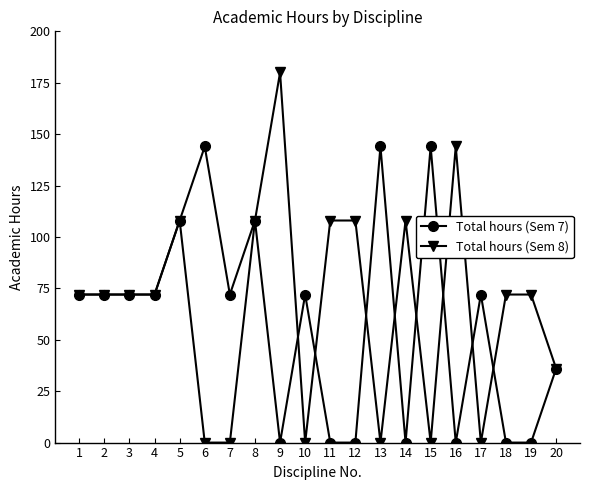

How many data points does each series have?

20